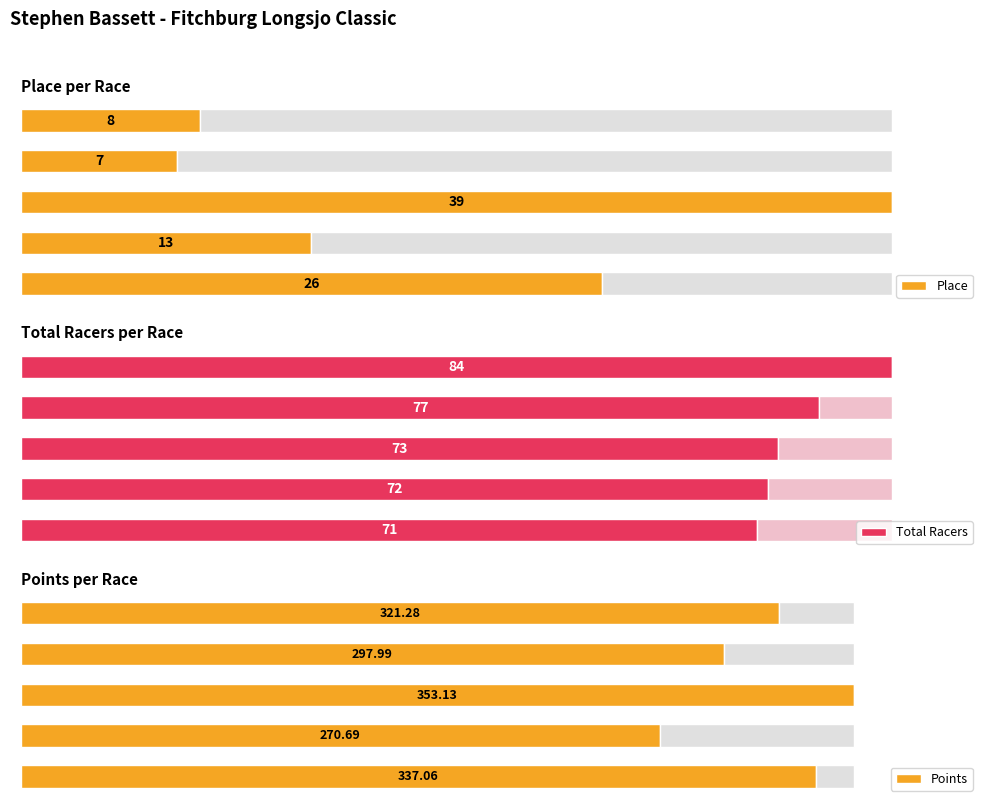

What value does the Total Racers series have at Road Race?

77.0